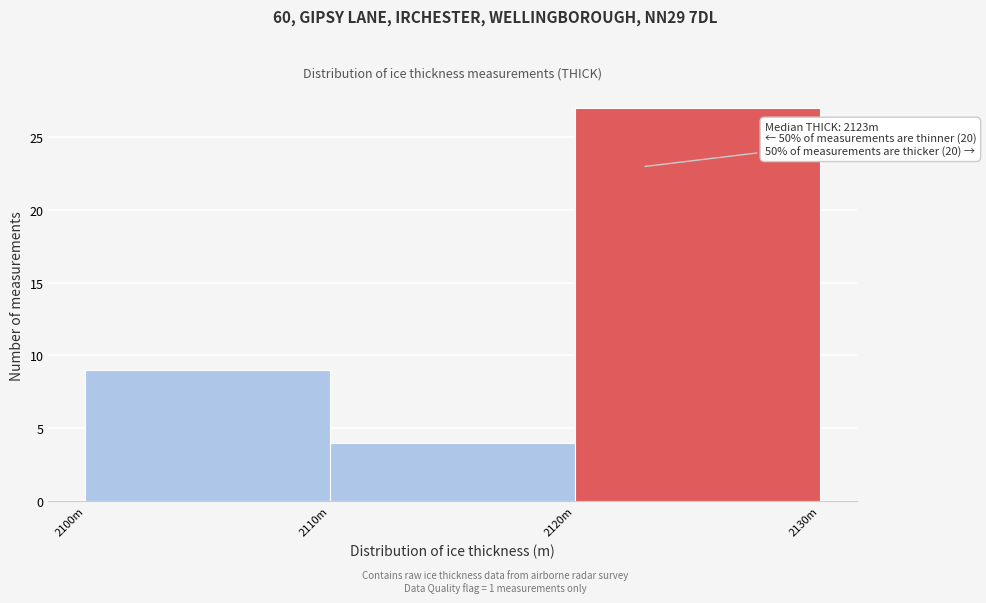

Reading right to left, transcribe all the data shown in this chart.

2120m=27	2110m=4	2100m=9